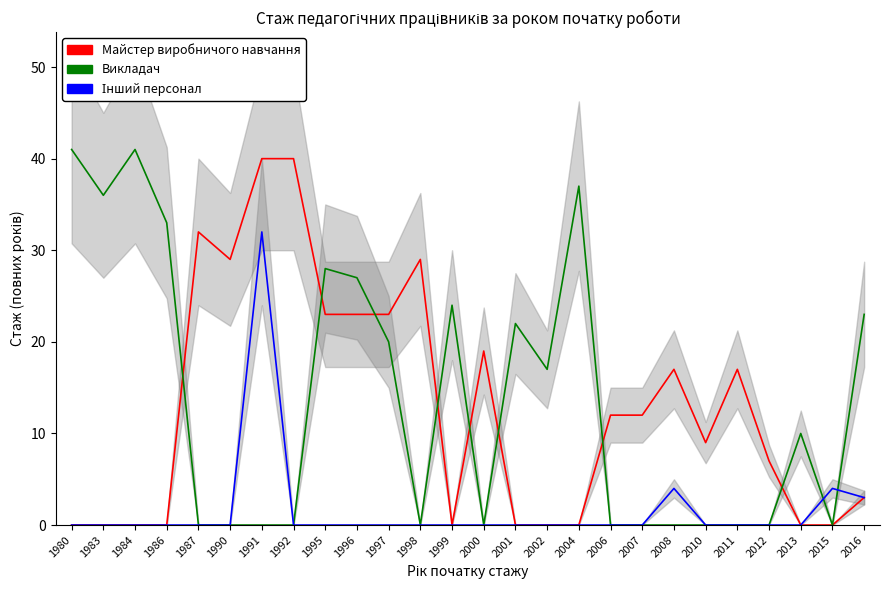

Which series ends up on top after the final intersection of Викладач and Майстер виробничого навчання?

Викладач